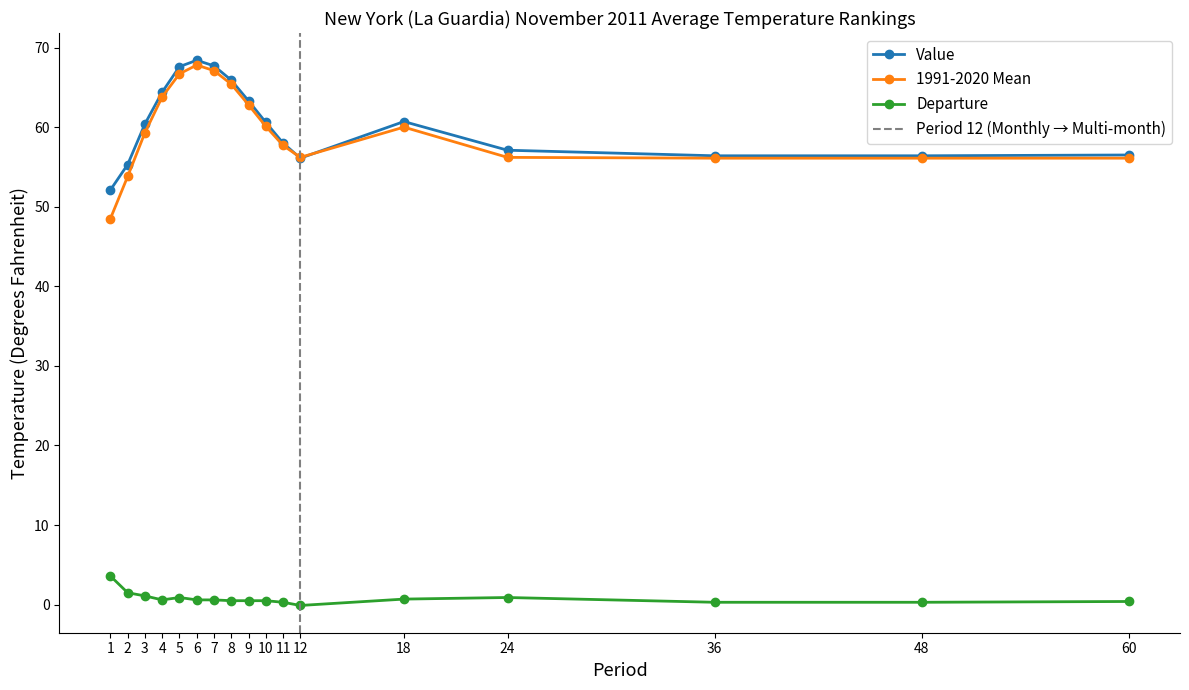

Which series changed the most between 2 and 5?

1991-2020 Mean